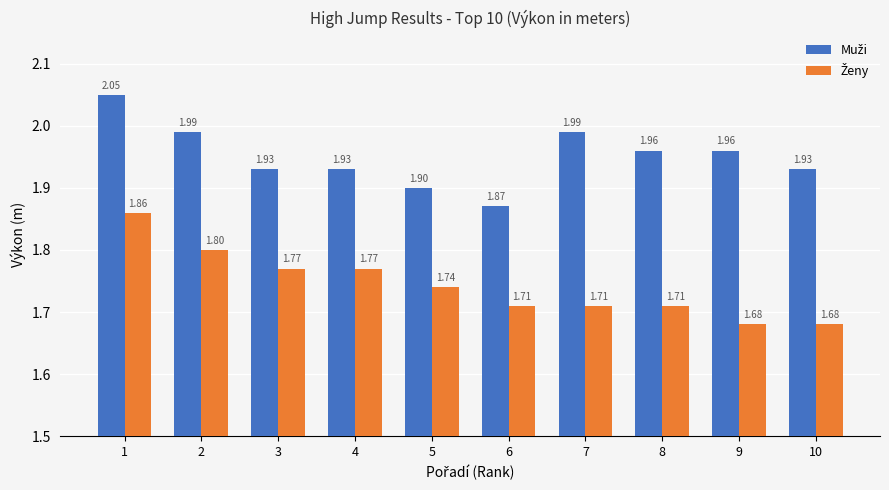

How many distinct data groups are displayed?

2